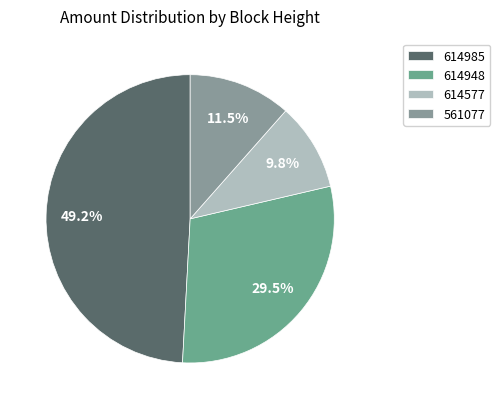

To the nearest percent, what percentage of the pie is 614985?

49%